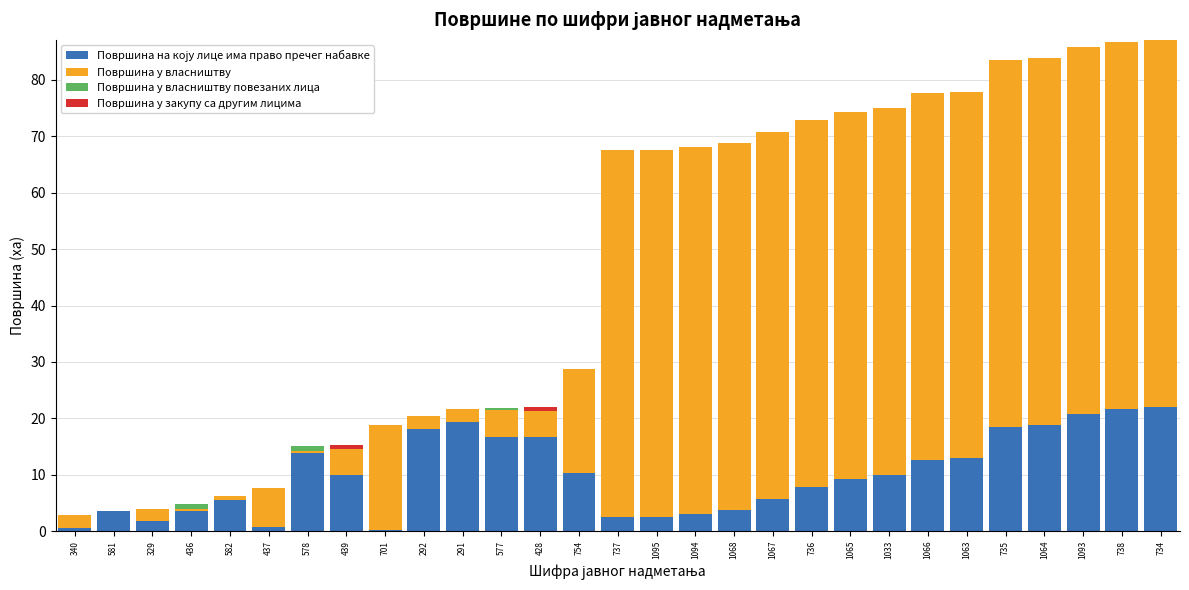

Which series has the largest range (max minus min)?

Површина у власништву